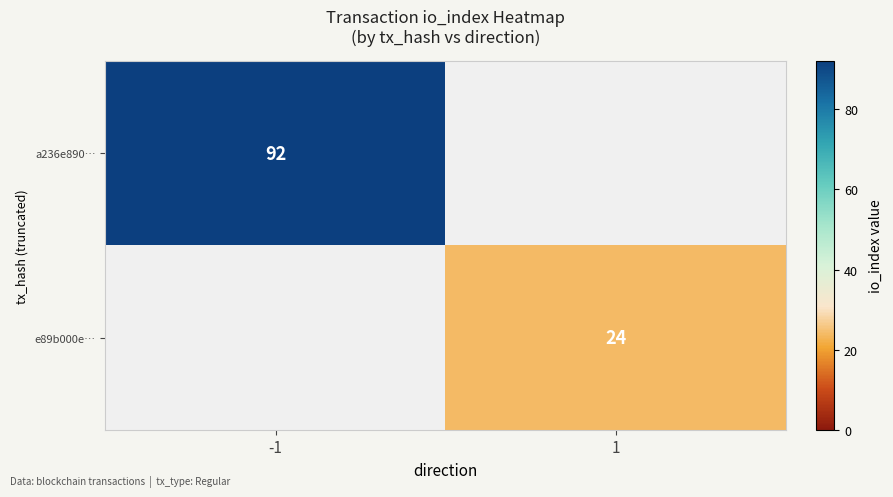

True or false: a236e890… has a value of 20 at -1.

False